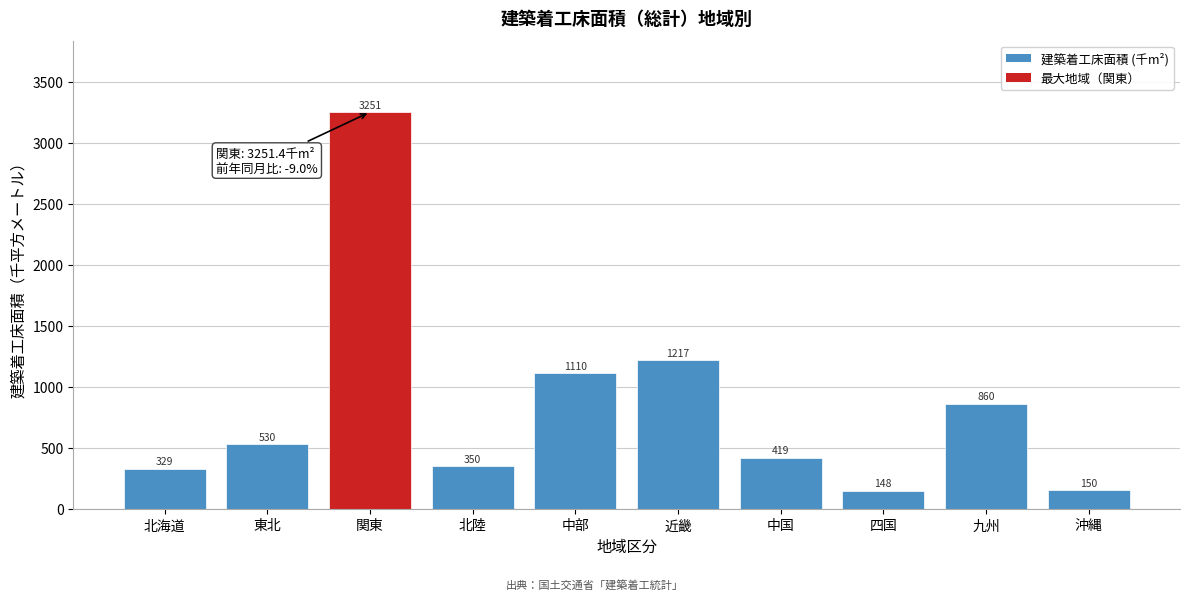

What is the label of the 7th bar from the left?

中国